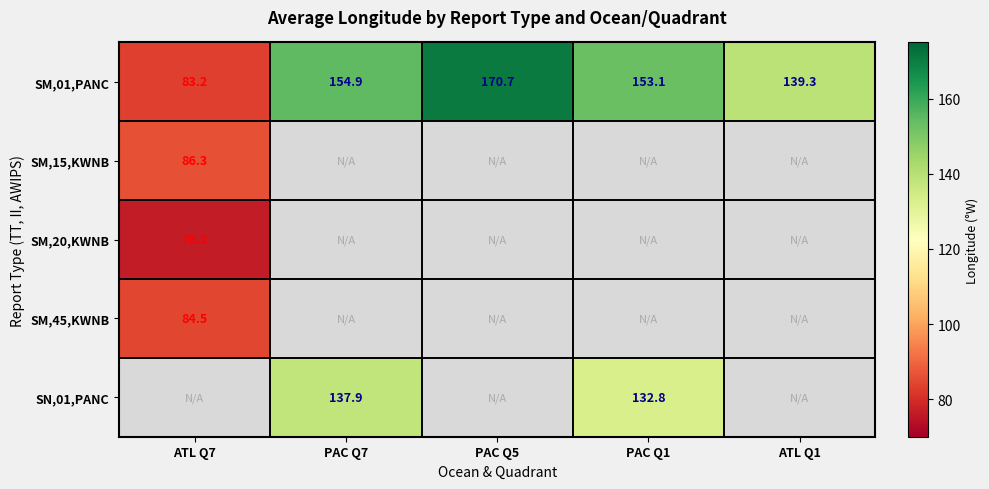

Is it true that SM,01,PANC equals 139.0 at ATL Q7?

False